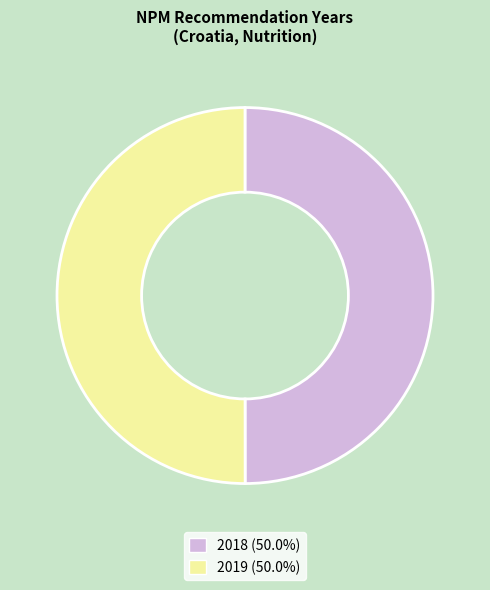

What is the ratio of the value at 2019 to the value at 2018?

1.0